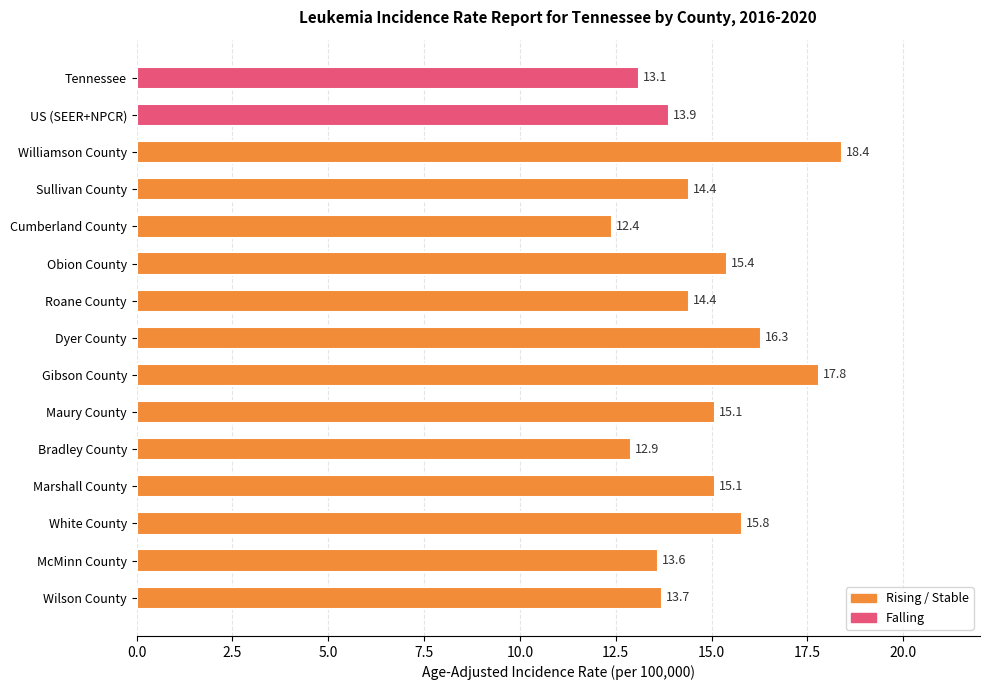

What is the average value?

14.8